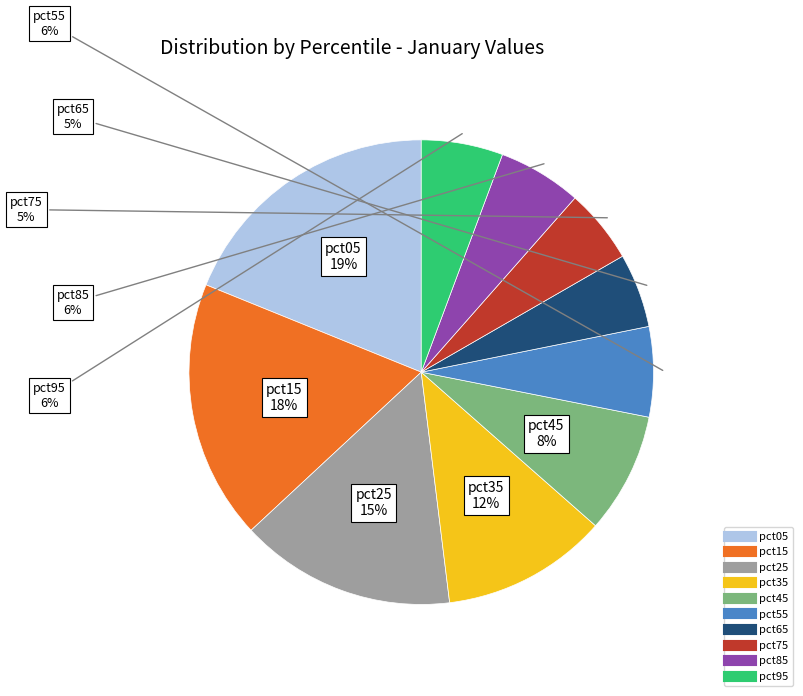

Does pct95 represent more than half of the total?

No